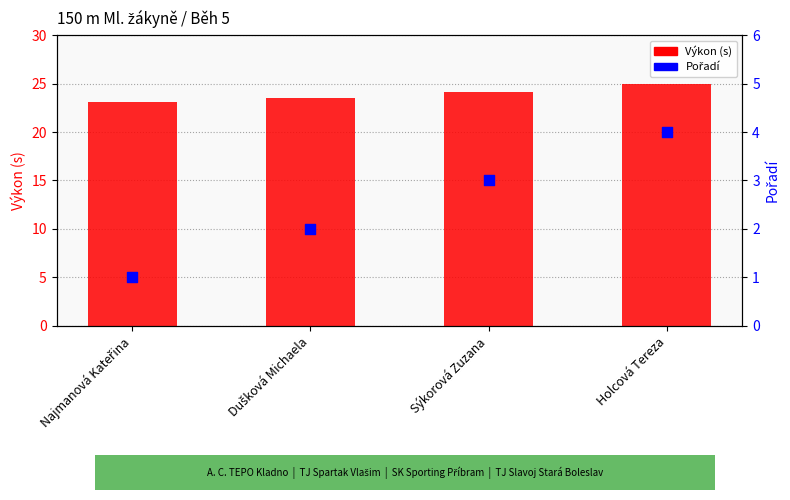

Which series has the largest Y range (max minus min)?

Pořadí